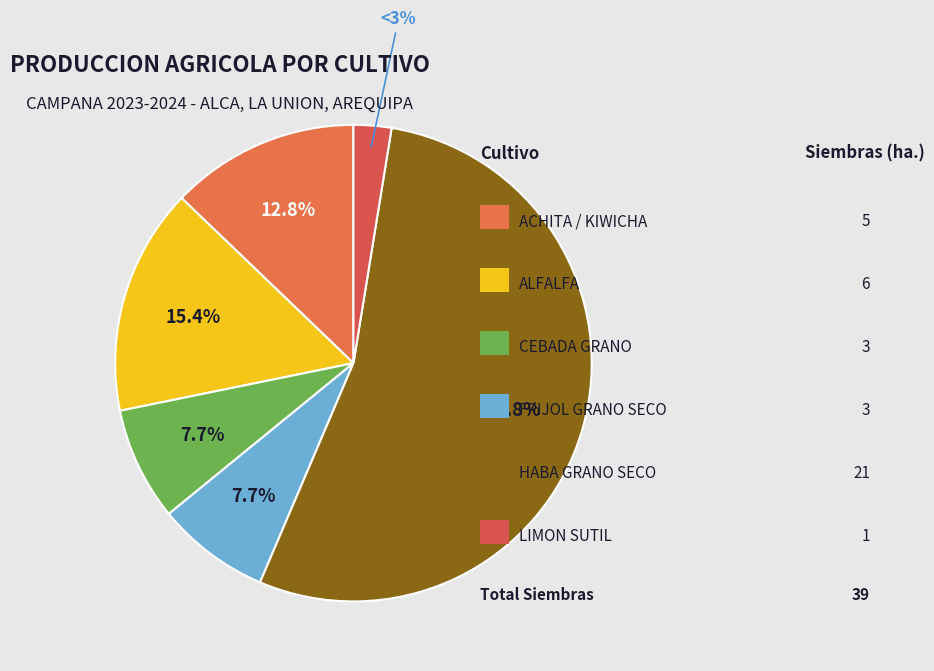

How many slices are in this pie chart?

6